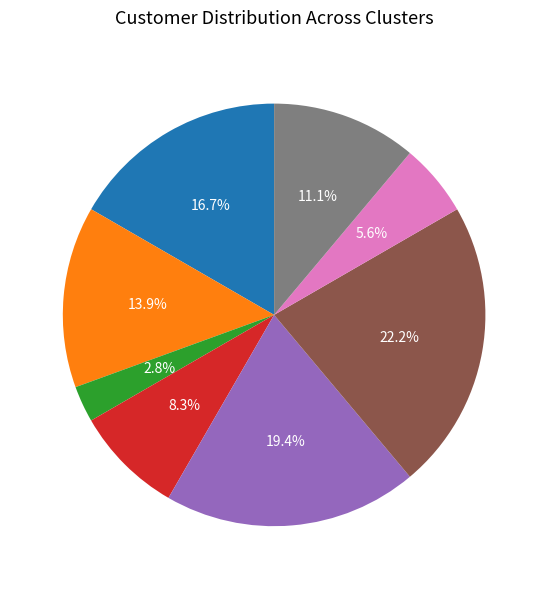

Is there a majority slice in this chart?

No